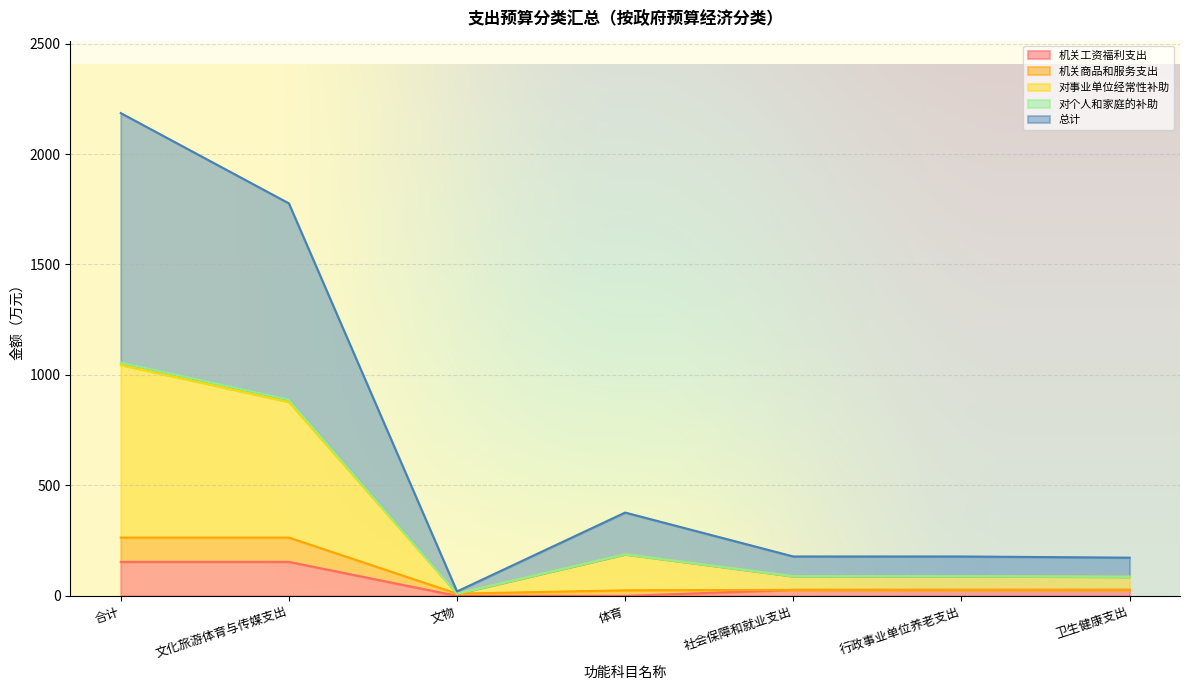

What is the maximum value shown in the chart?

2185.4